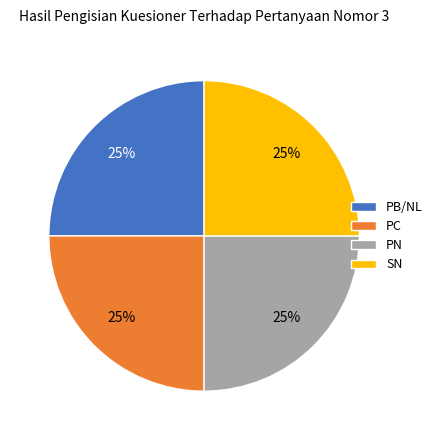

True or false: PB/NL accounts for 25% of the total.

True